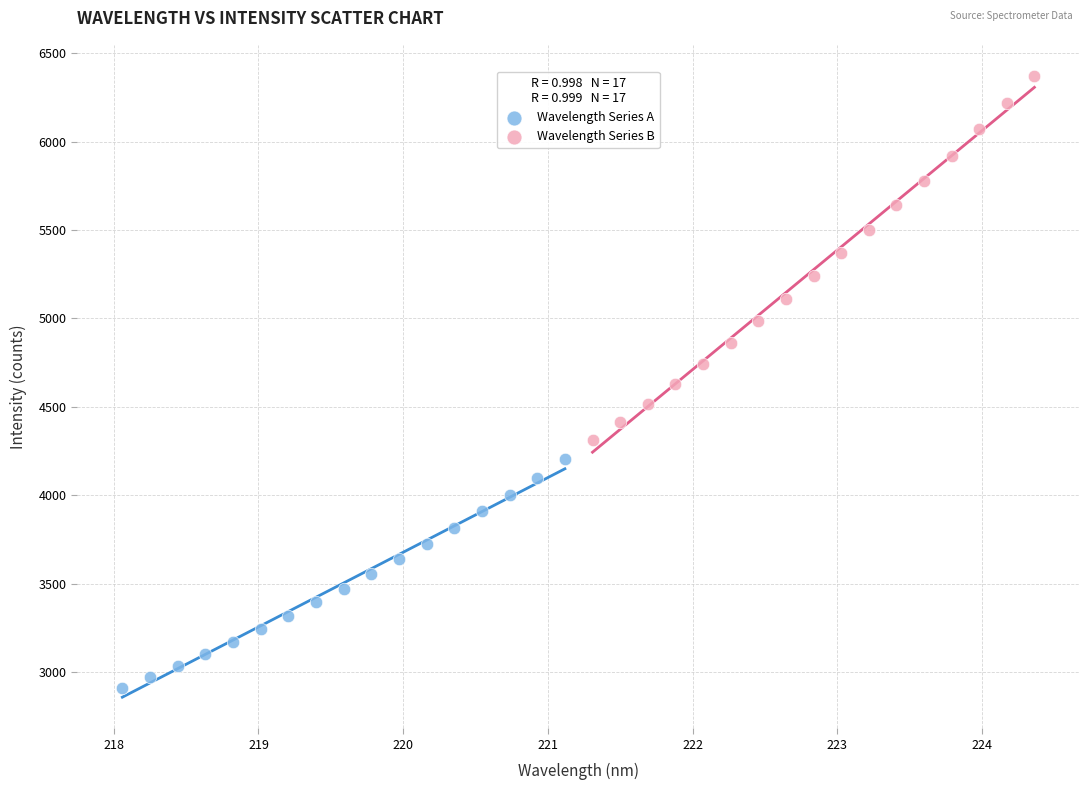

Which series contains the lowest Y value?

Wavelength Series A